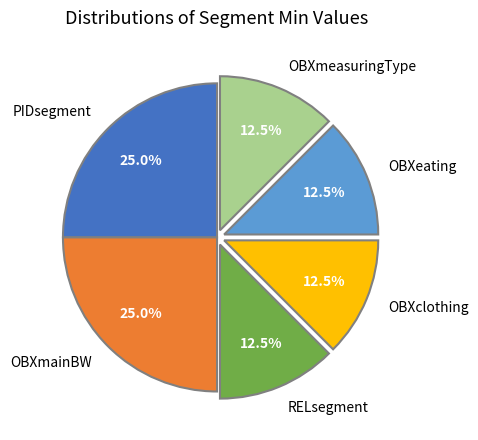

Is RELsegment the majority of the pie?

No